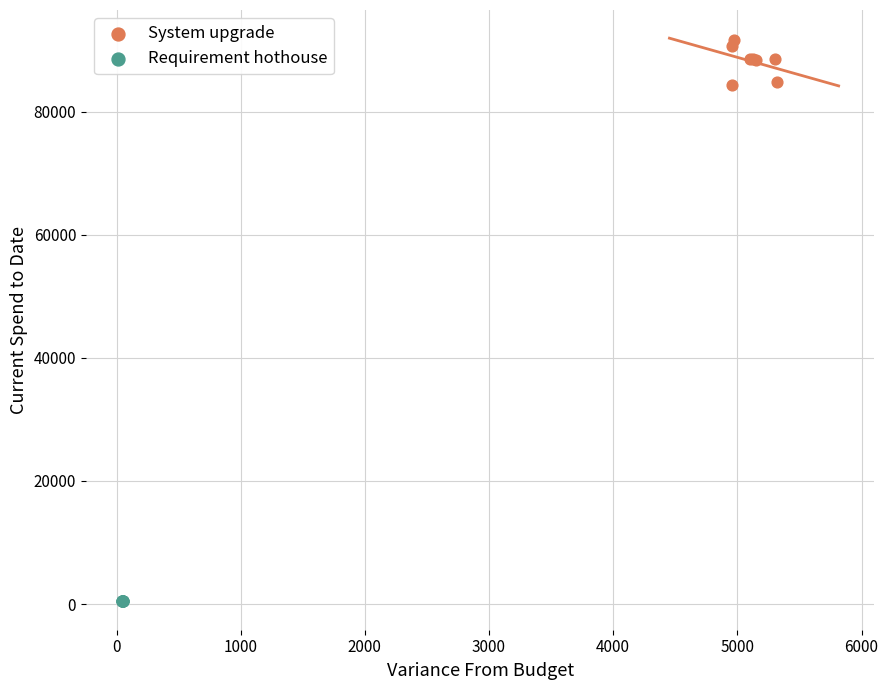

What are all the series names shown in the legend?

System upgrade, Requirement hothouse